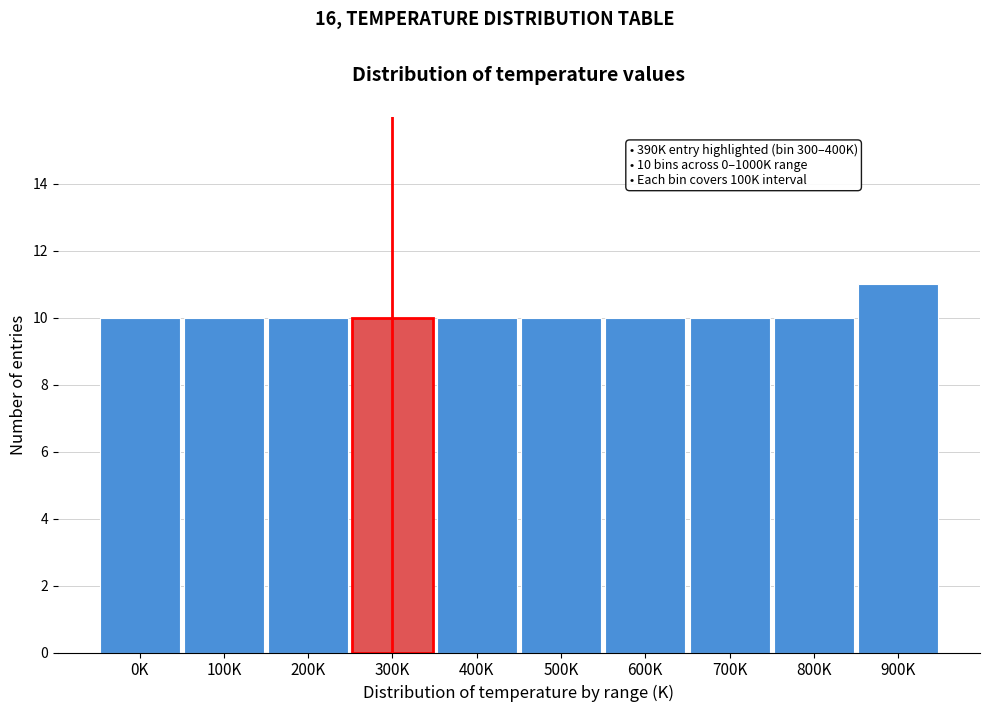

Reading right to left, transcribe all the data shown in this chart.

11	10	10	10	10	10	10	10	10	10